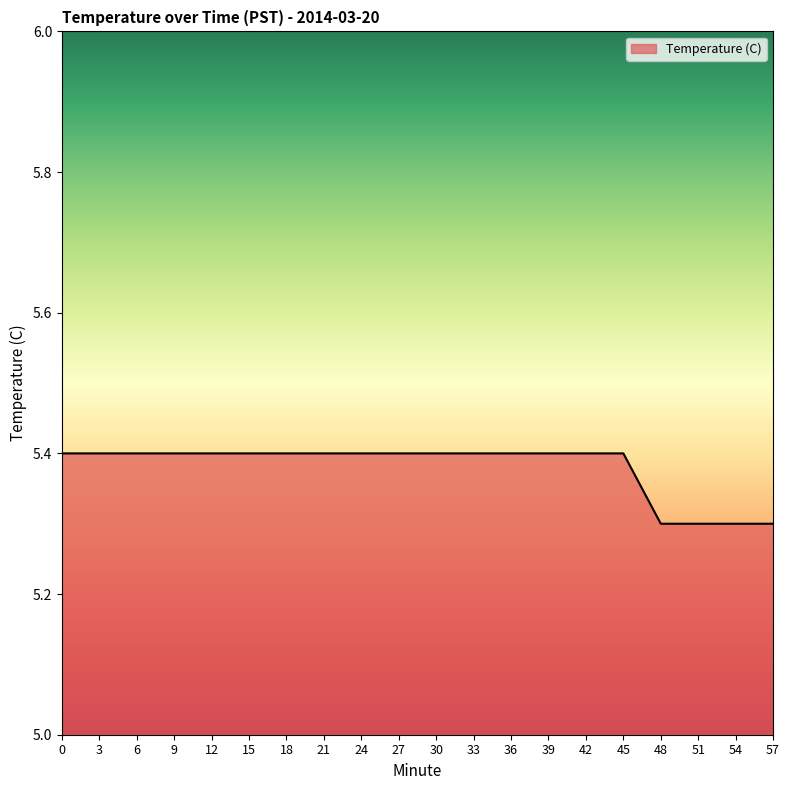

Between 9 and 54, which is larger?

9